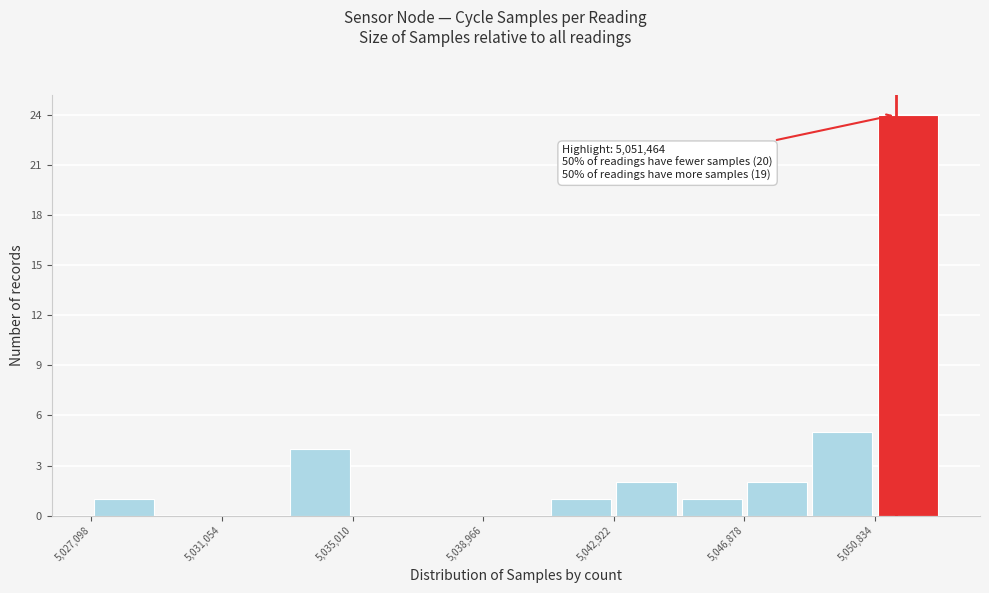

Read against the x-axis, roughly where is the centre of the tallest bar?

5052000